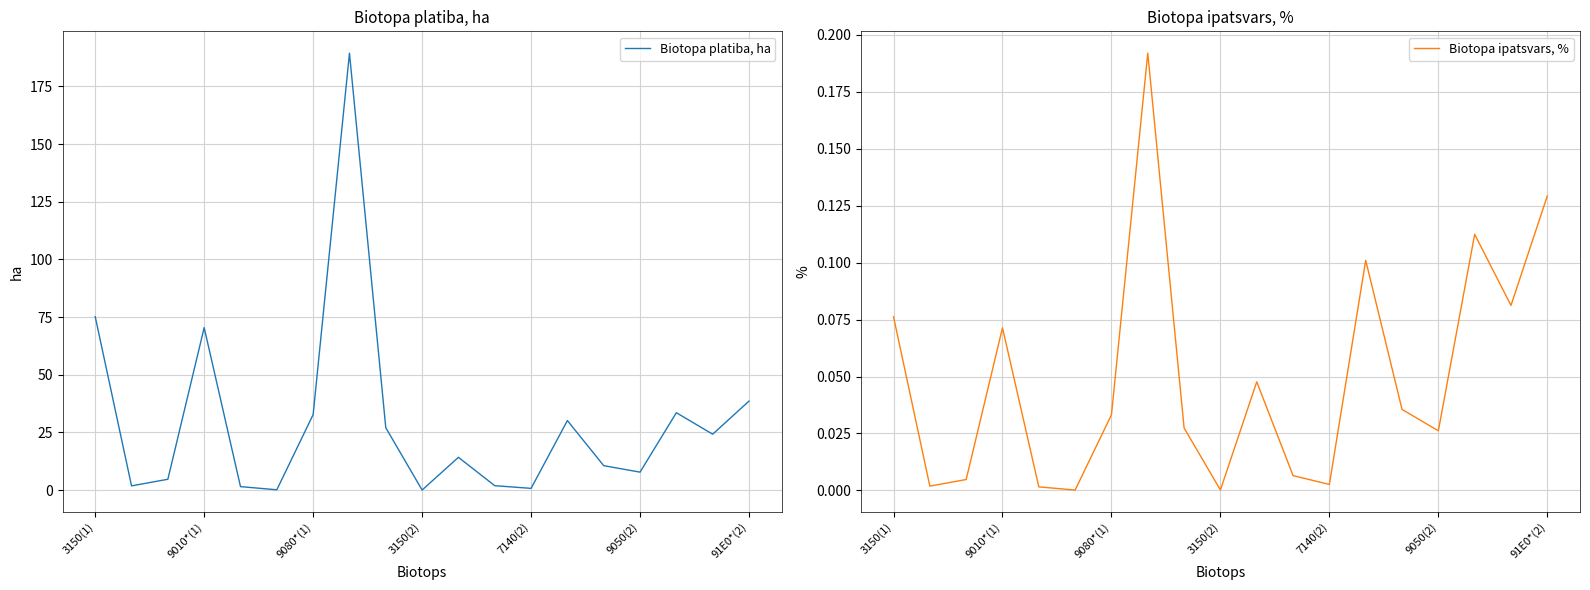

True or false: Biotopa ipatsvars, % and Biotopa platiba, ha cross at least once.

False